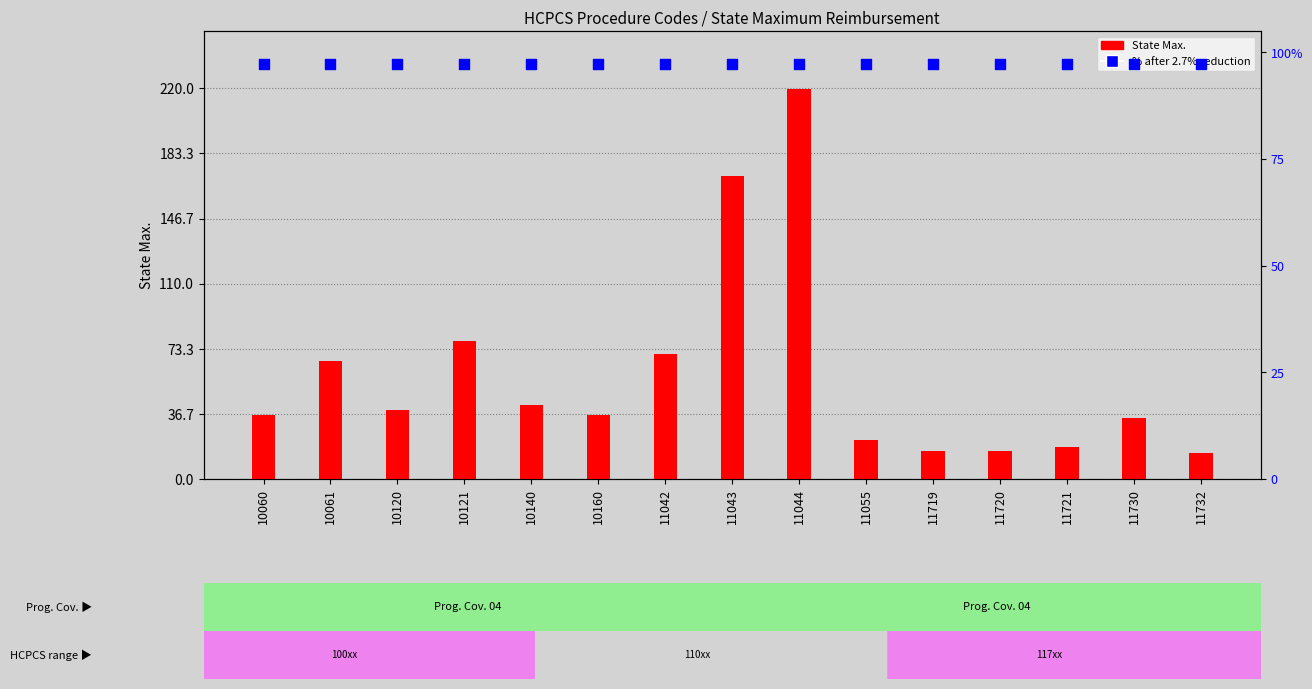

At how many categories does at least one series exceed 213?

1